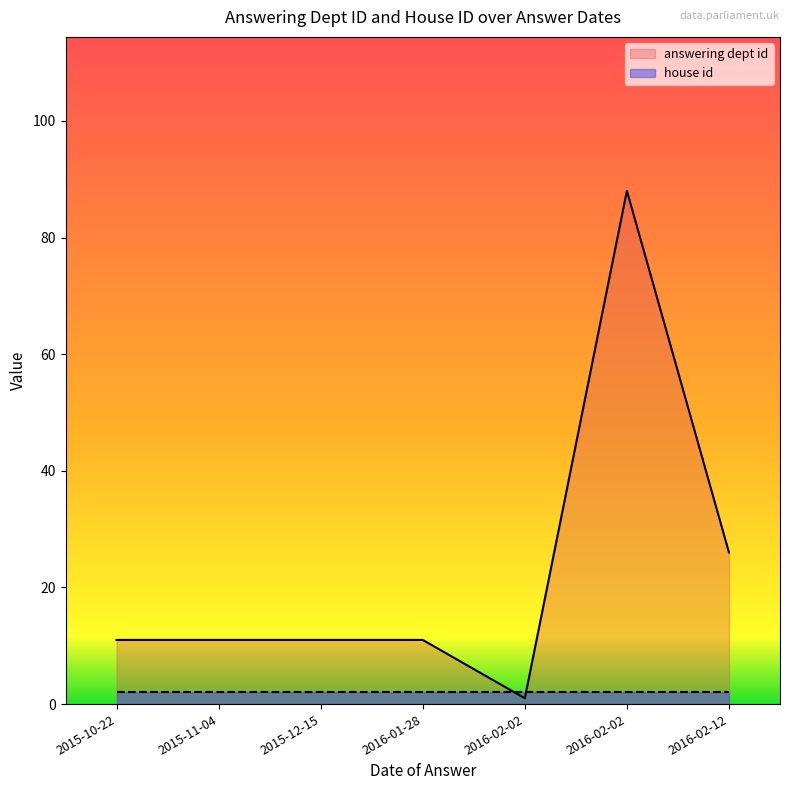

True or false: answering dept id has more than 2 interior local peaks.

False